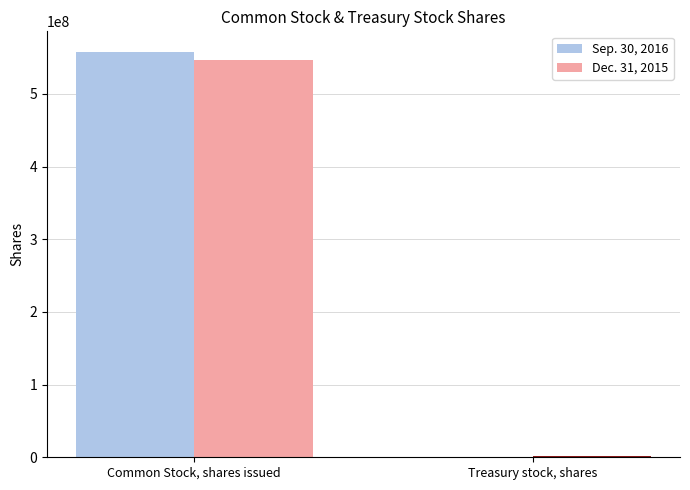

Is the value of Dec. 31, 2015 at Common Stock, shares issued greater than the value of Sep. 30, 2016 at Common Stock, shares issued?

No